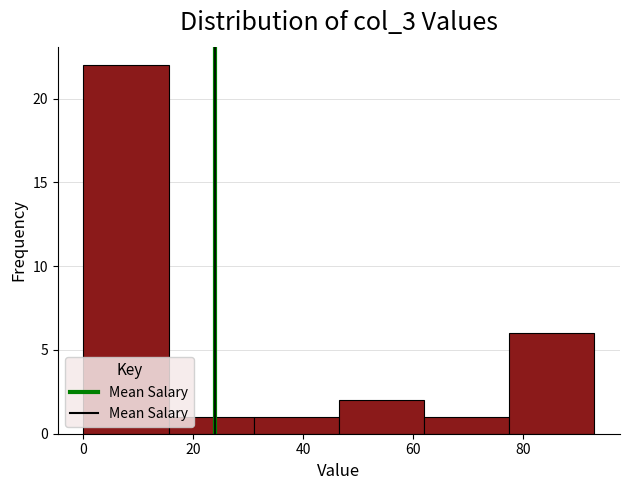

How tall is the bar that spans 0.0 to 15.5 on the x-axis? Neither the bar edges nor the heights are printed on the chart, so give them approximately, as read against the axes.

22